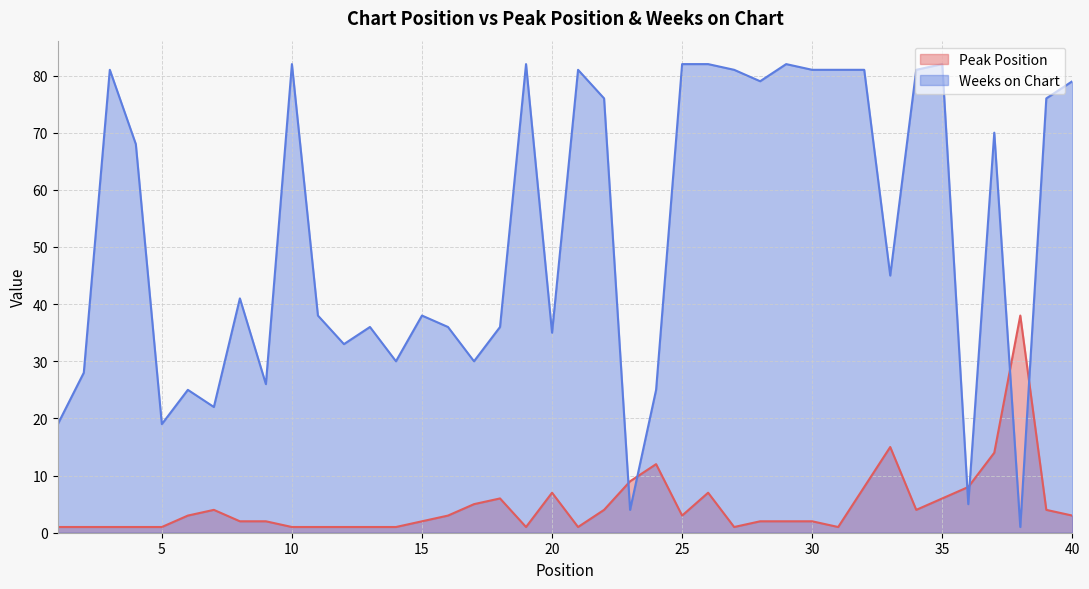

Rank the series at 25 from highest to lowest value.

Weeks on Chart, Peak Position